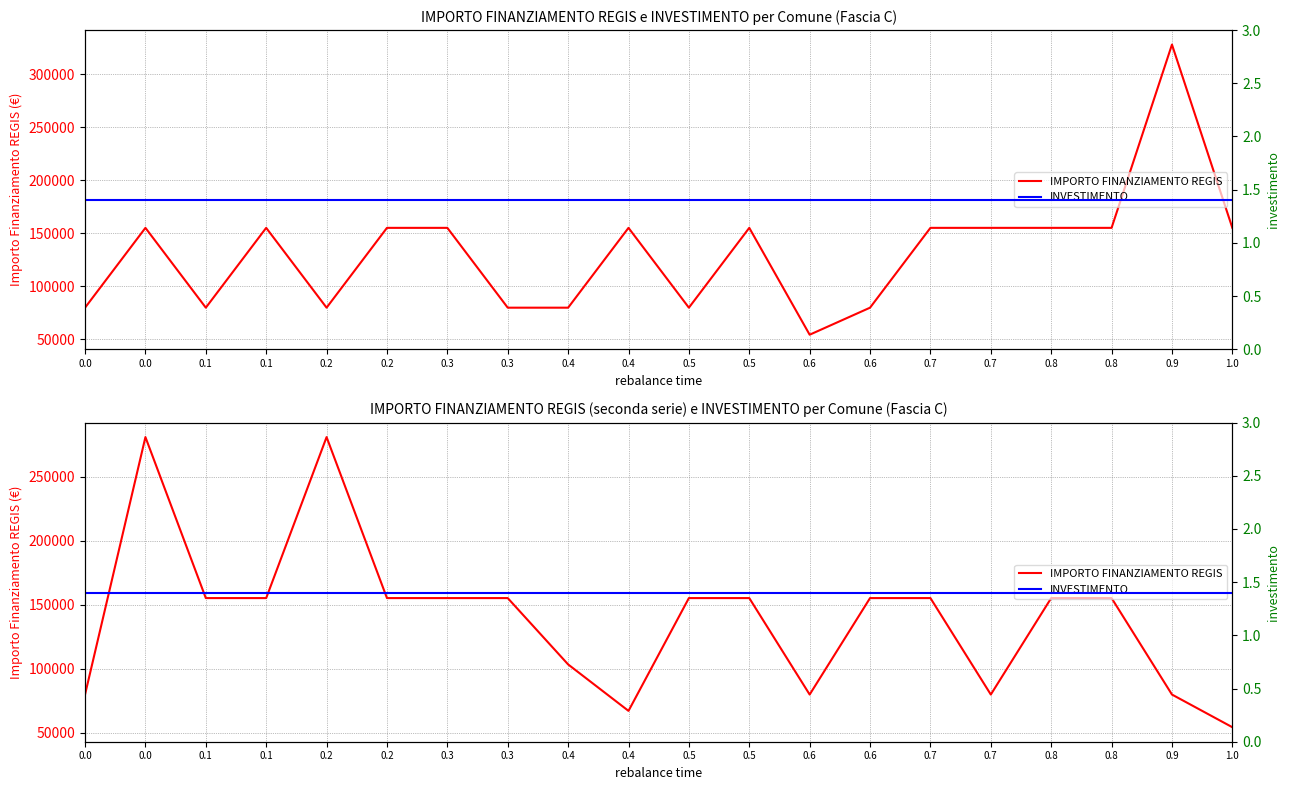

Which series changed the most between 0.5 and 1.0?

IMPORTO FINANZIAMENTO REGIS